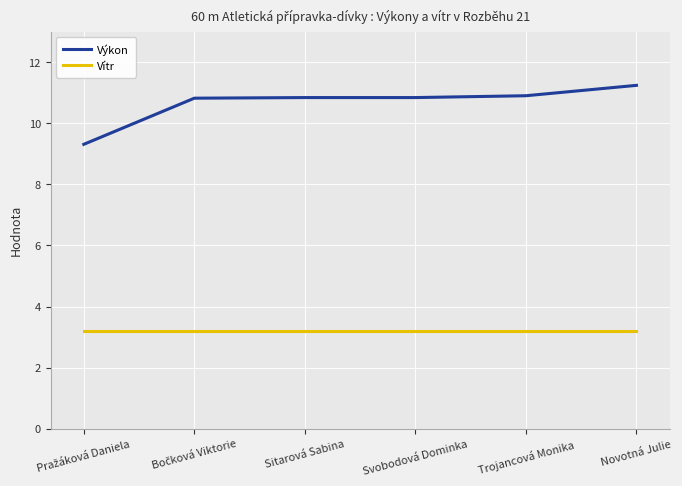

Which series has the largest range (max minus min)?

Výkon